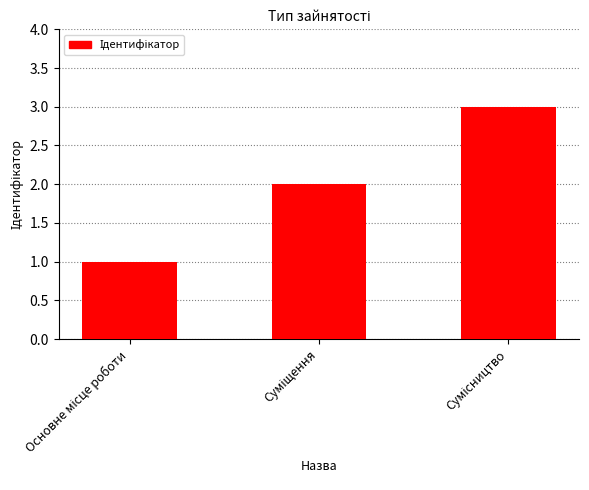

Reading right to left, list all the values displayed in this chart.

3	2	1